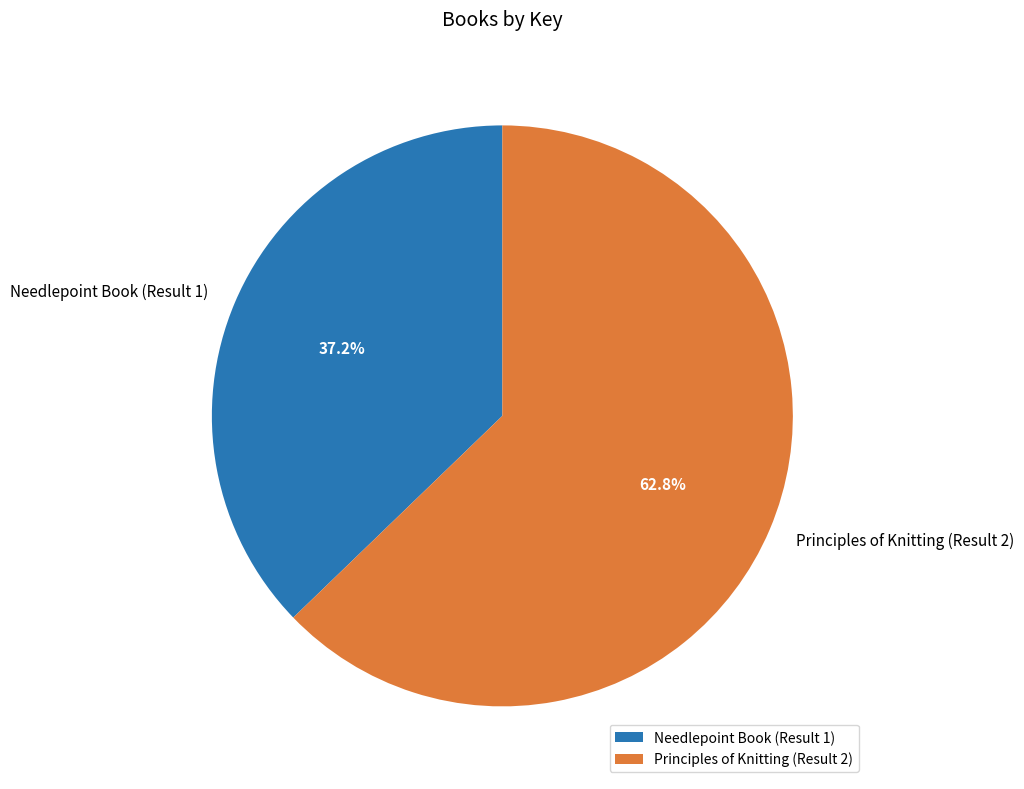

How many segments does this pie chart have?

2